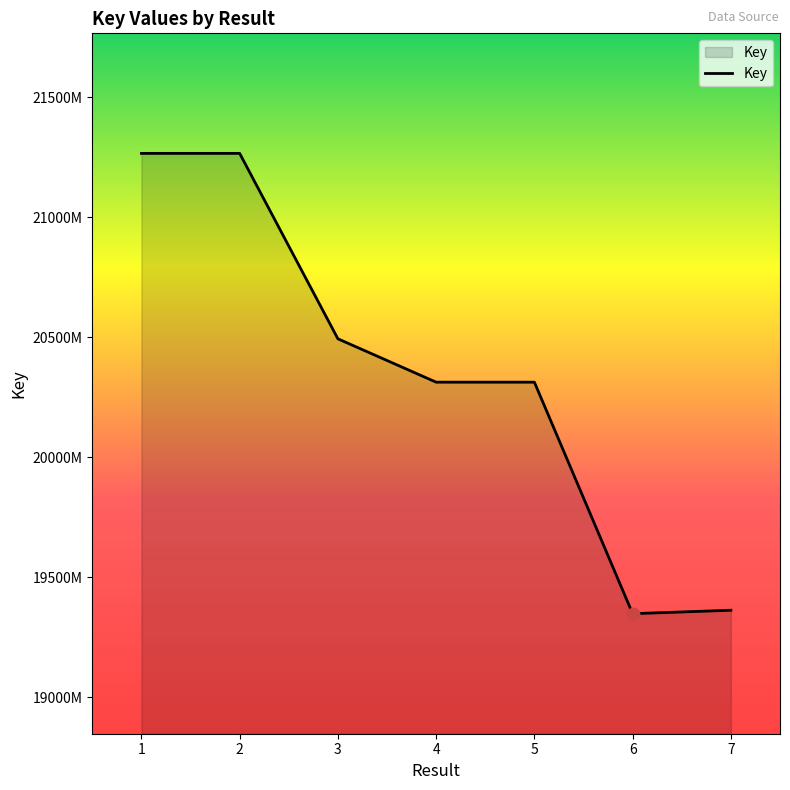

Approximately how many times larger is the value at 2 compared to 4?

1.0